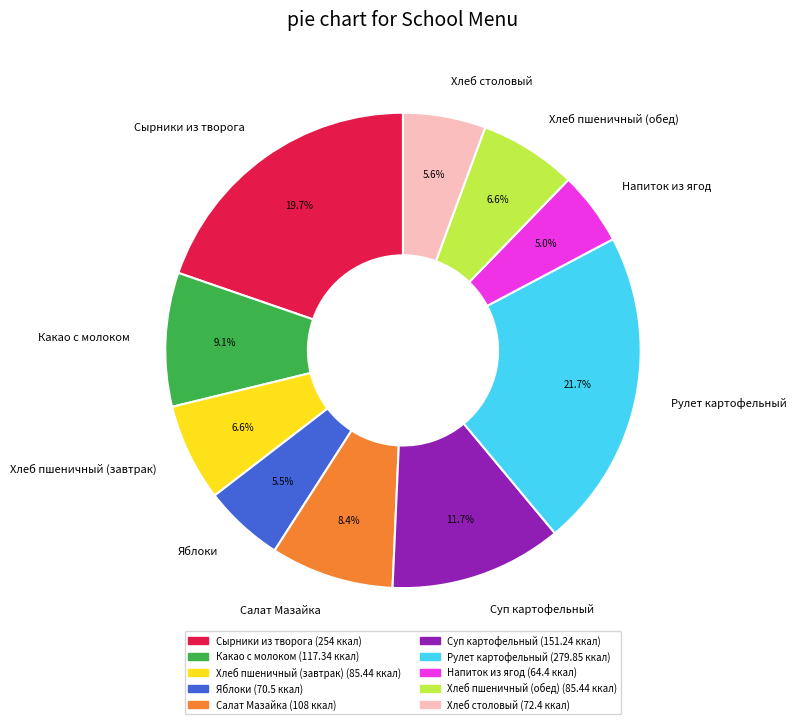

Approximately how many times larger is the value at Рулет картофельный compared to Хлеб пшеничный (завтрак)?

3.3